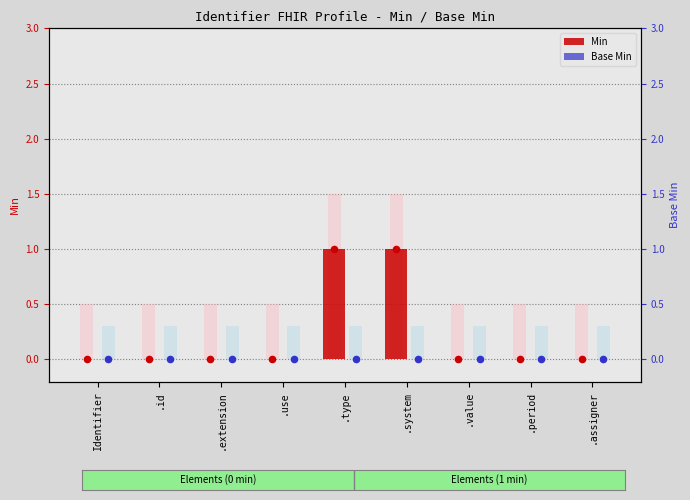

Which series has the widest spread of Y values?

Min